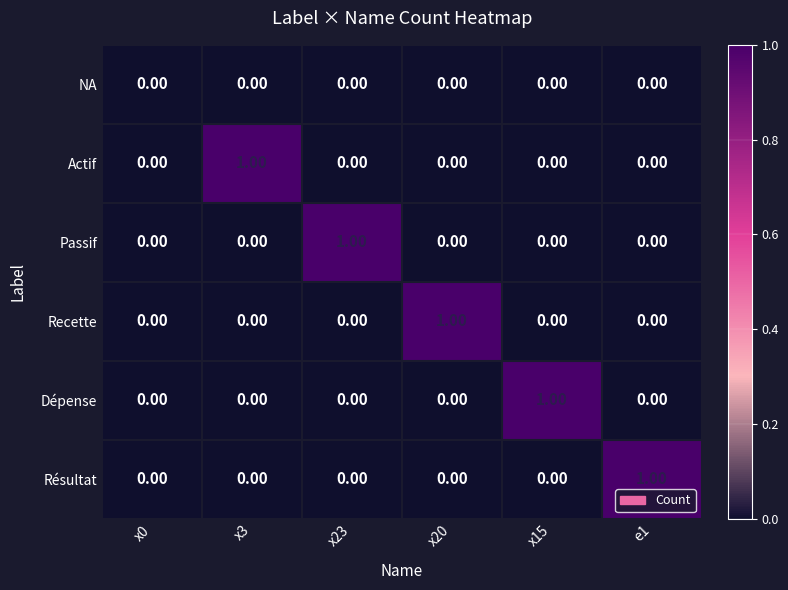

Between x0 and x3, which series saw the biggest shift?

Actif